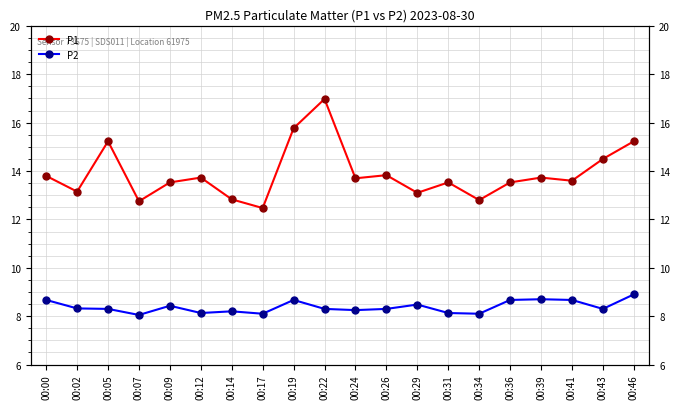

What are all the series names shown in the legend?

P1, P2